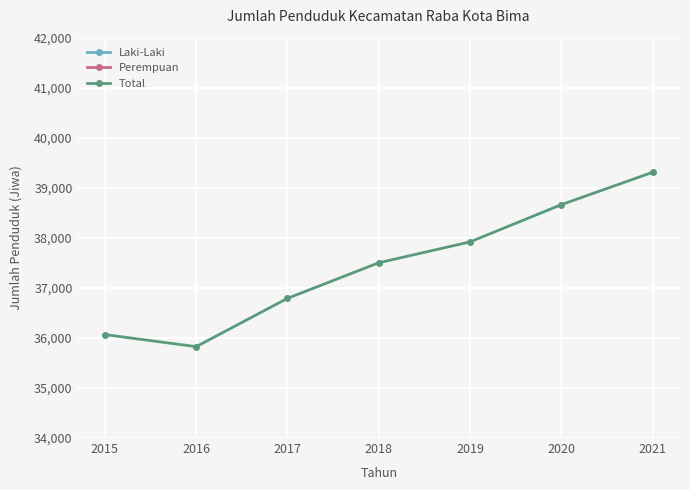

Is the value of Laki-Laki at 2018 greater than the value of Perempuan at 2018?

No